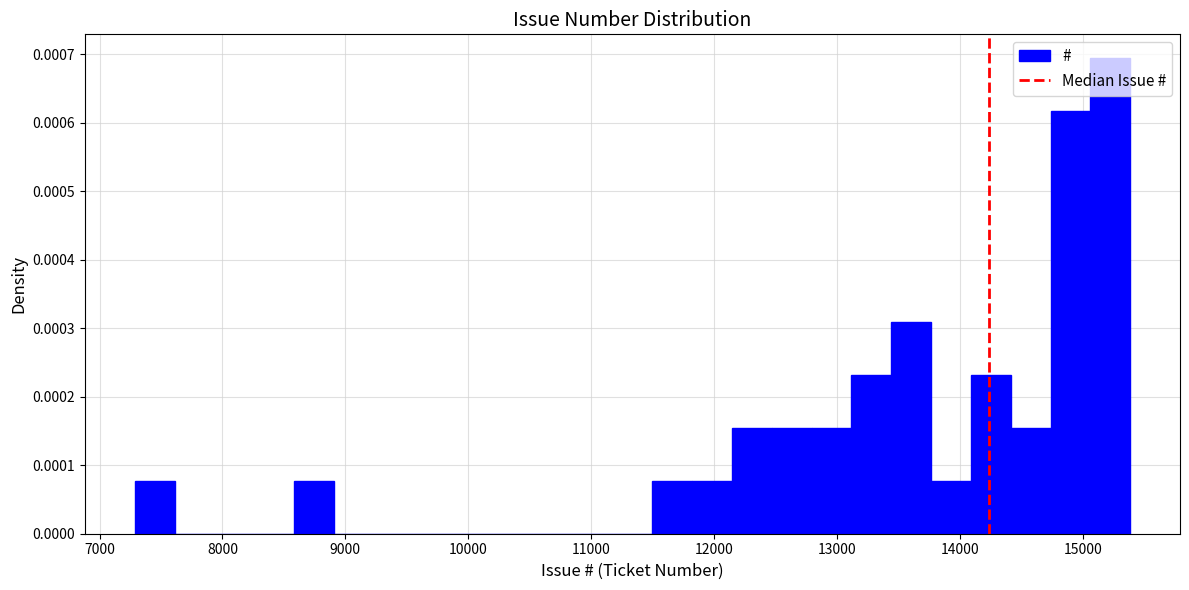

Read against the x-axis, roughly where is the centre of the tallest bar?

15200